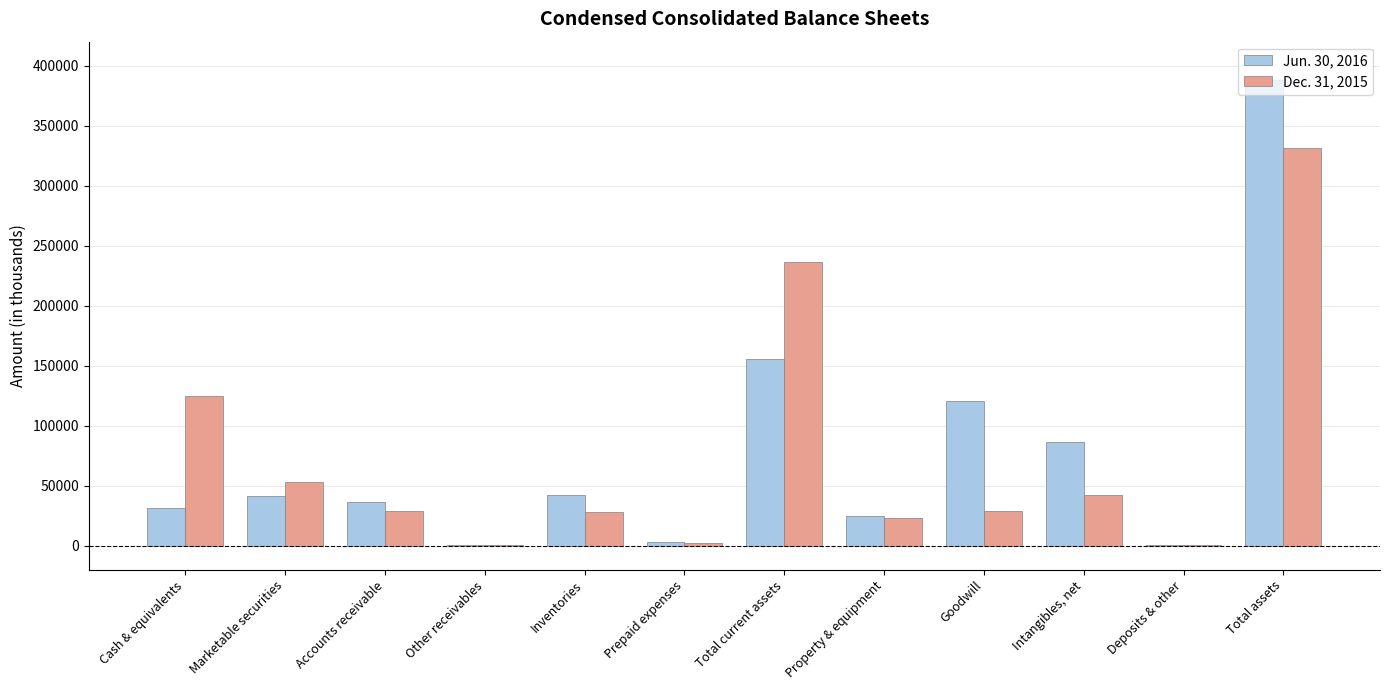

At which label does Jun. 30, 2016 reach its peak?

Total assets